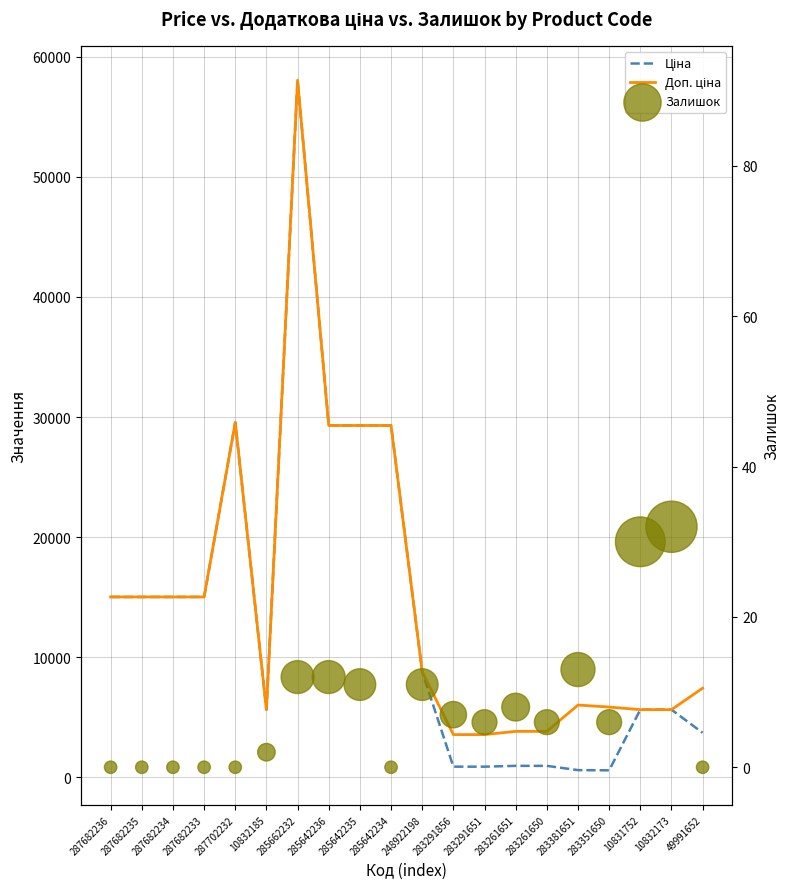

At how many categories does at least one series exceed 1740?

20